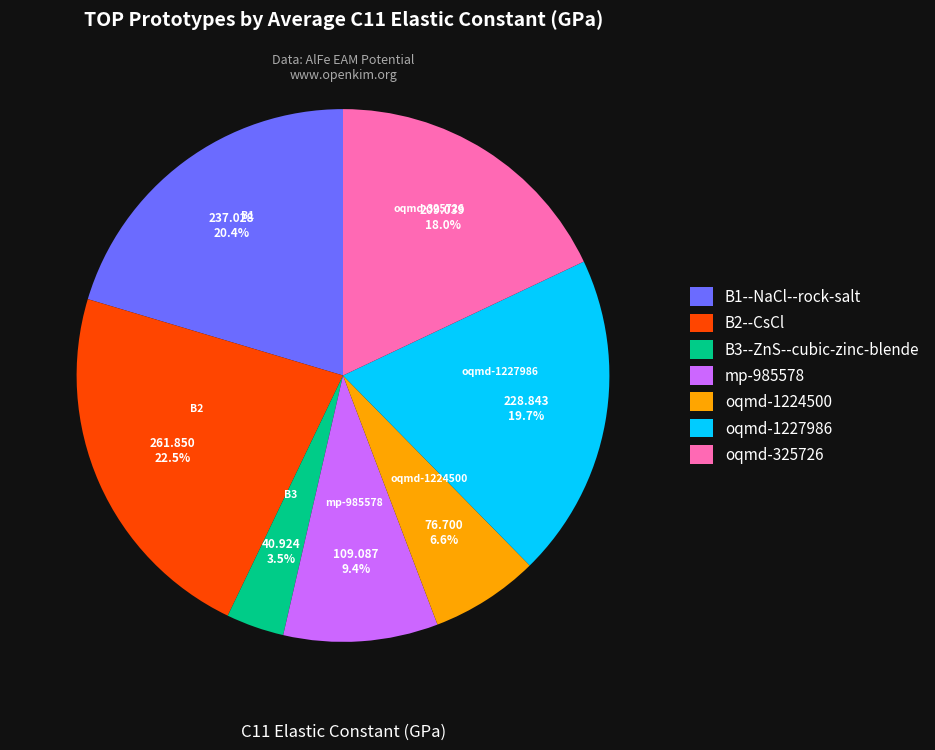

To the nearest percent, what percentage of the pie is B1--NaCl--rock-salt?

20%